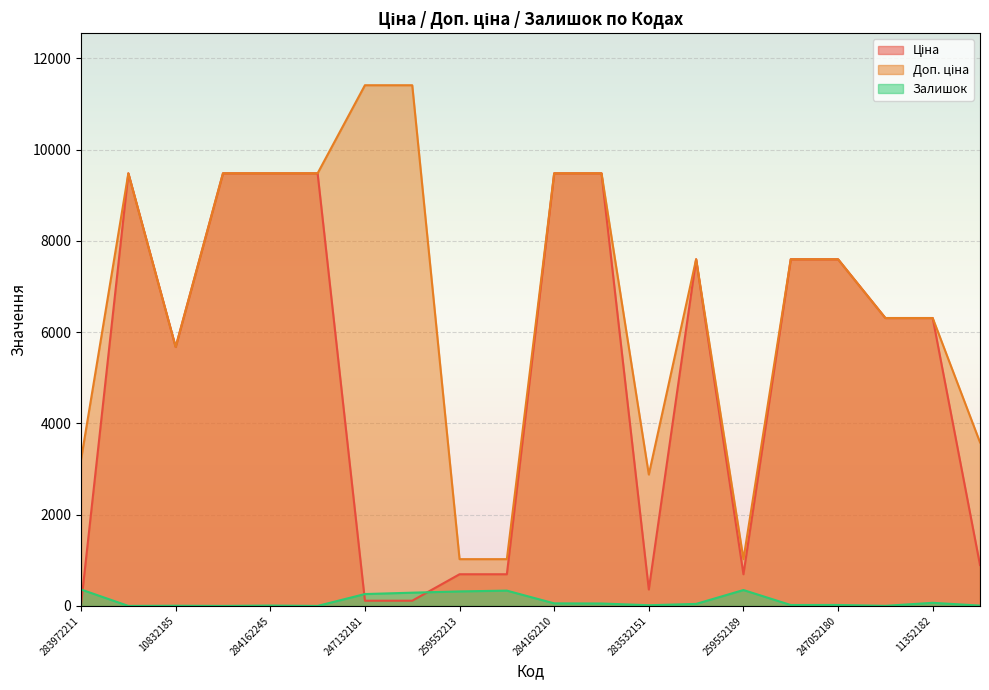

What position from the left is 11352184?

18